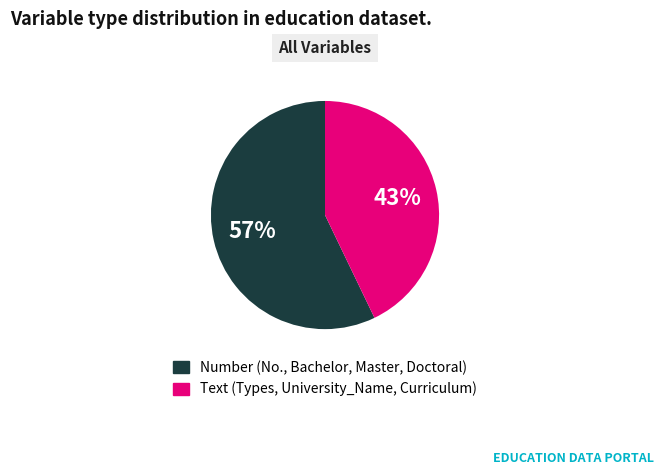

To the nearest percent, what is the average slice percentage?

50%